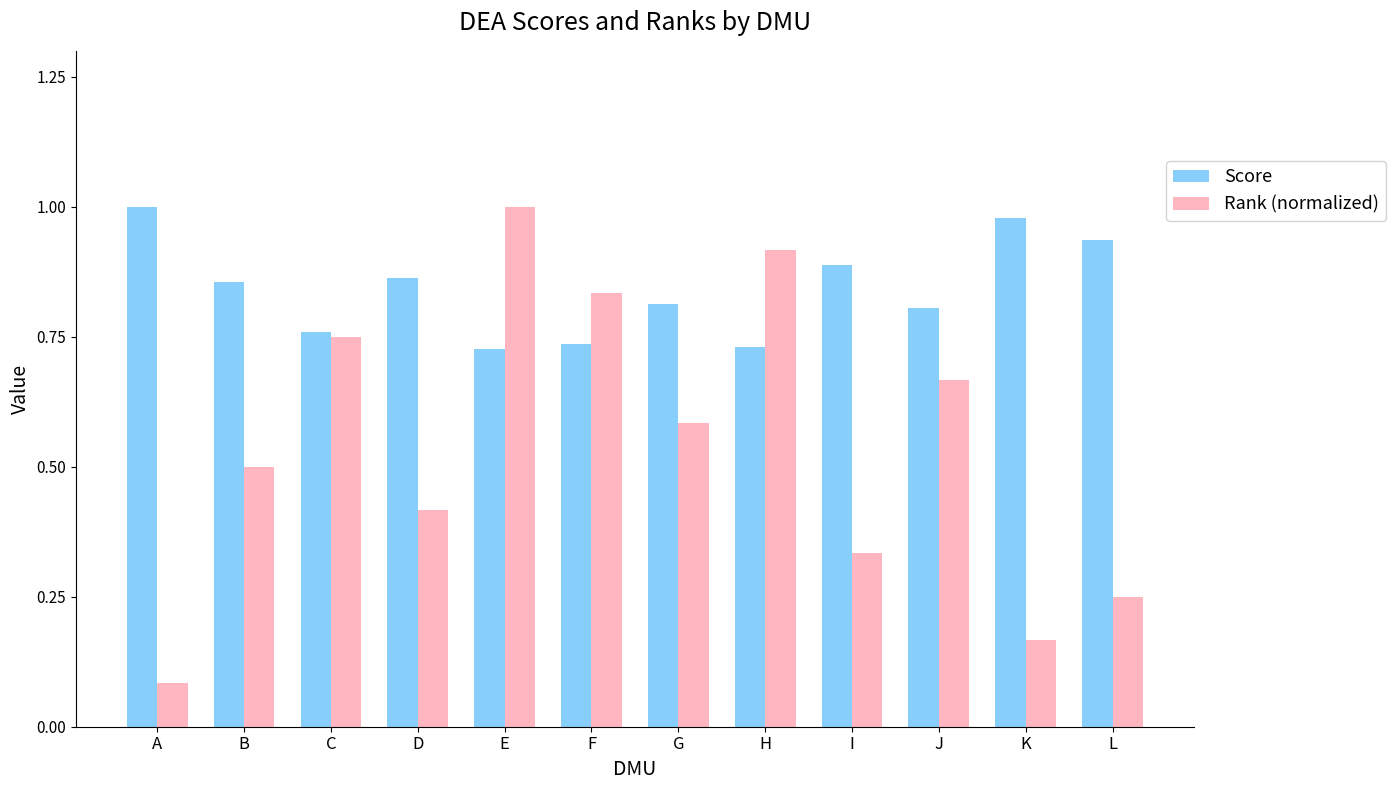

Which series changed the most between D and J?

Rank (normalized)